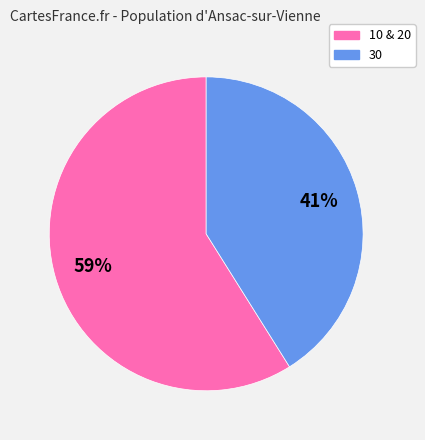

How many segments does this pie chart have?

2